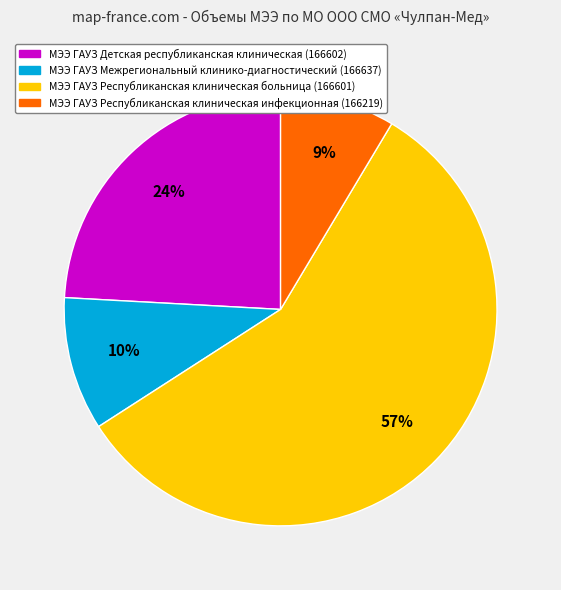

To the nearest percent, what is the average slice percentage?

25%